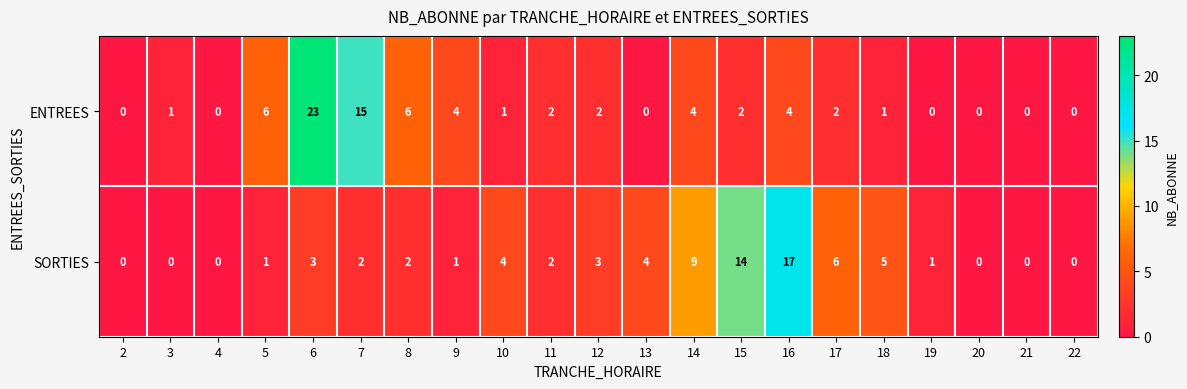

List the series in order of their overall mean, lowest first.

ENTREES, SORTIES